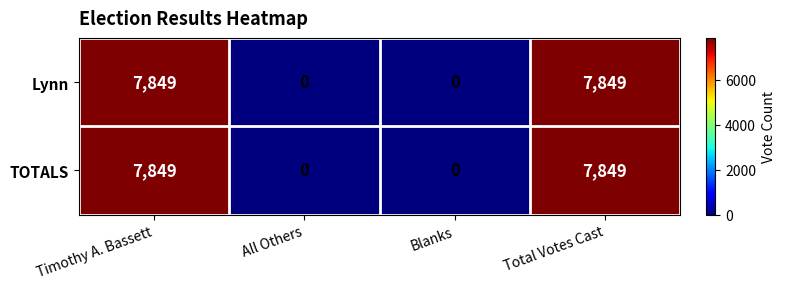

At how many categories does at least one series exceed 5877?

2